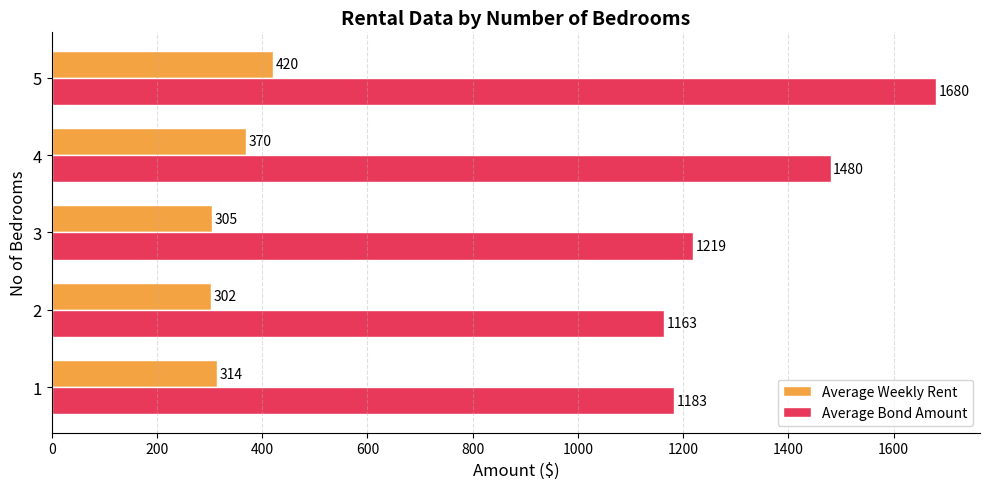

At 2, list the series in order from smallest to largest.

Average Weekly Rent, Average Bond Amount